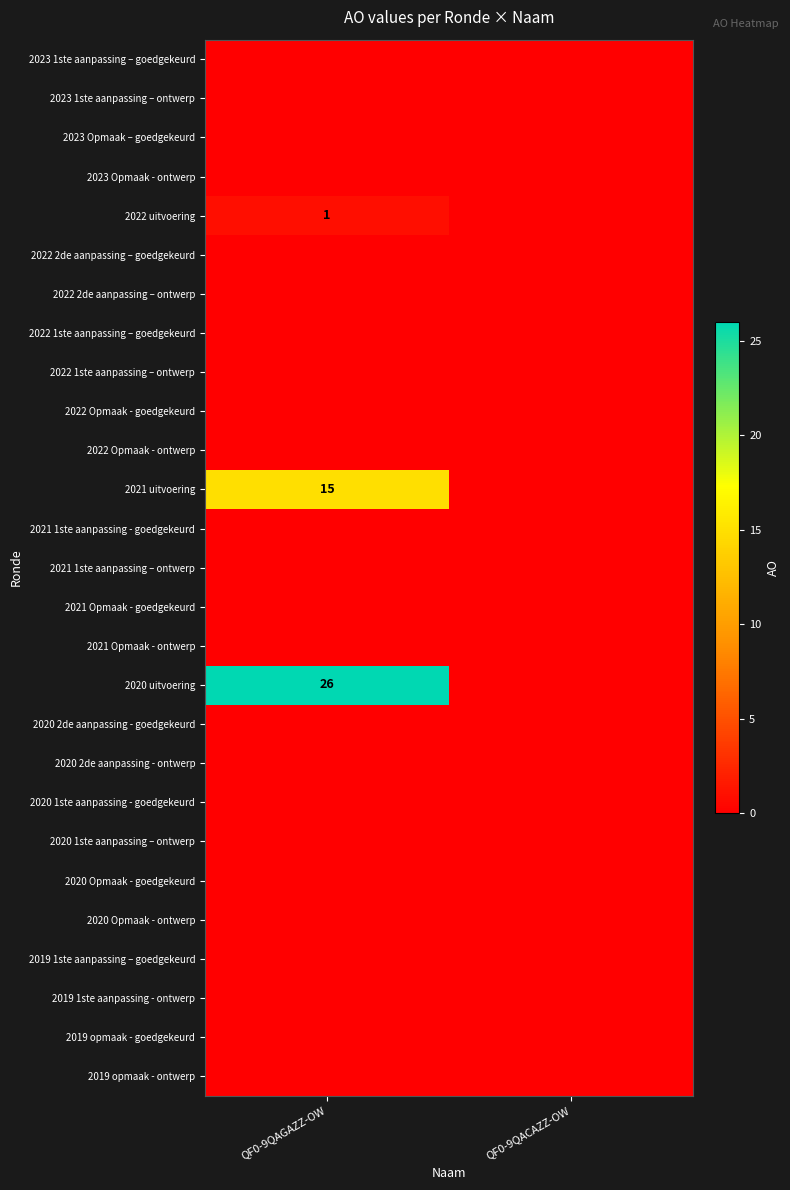

The 2021 uitvoering series shows 15 at QF0-9QAGAZZ-OW. True or false?

True